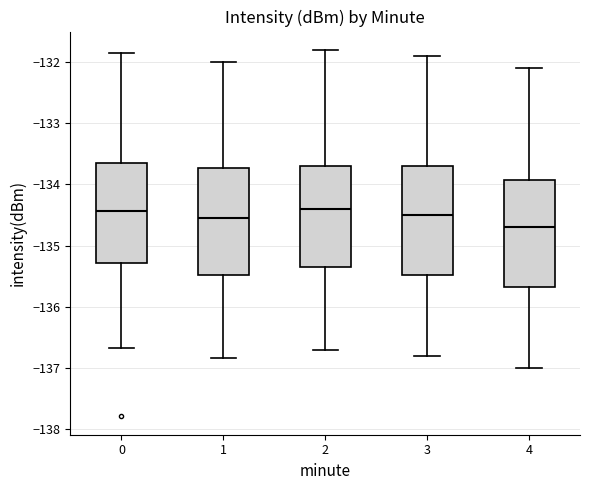

Reading left to right, transcribe this box plot: for each box, give where its median line is, the range the box spans, and where its two whiskers end, as read against the y-axis. The values are not printed on the chart, so give them approximately, as read against the axis.

0: median -134.4, box -135.3 to -133.6, whiskers -136.7 to -131.9
1: median -134.5, box -135.5 to -133.7, whiskers -136.8 to -132.0
2: median -134.4, box -135.3 to -133.7, whiskers -136.7 to -131.8
3: median -134.5, box -135.5 to -133.7, whiskers -136.8 to -131.9
4: median -134.7, box -135.7 to -133.9, whiskers -137.0 to -132.1